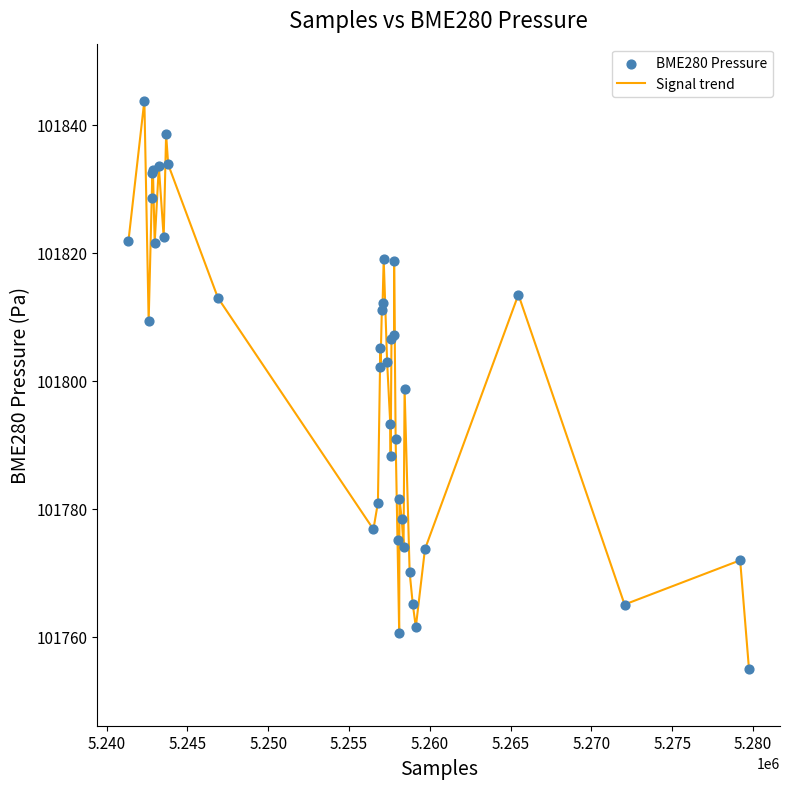

What is the greatest value displayed?

101843.8